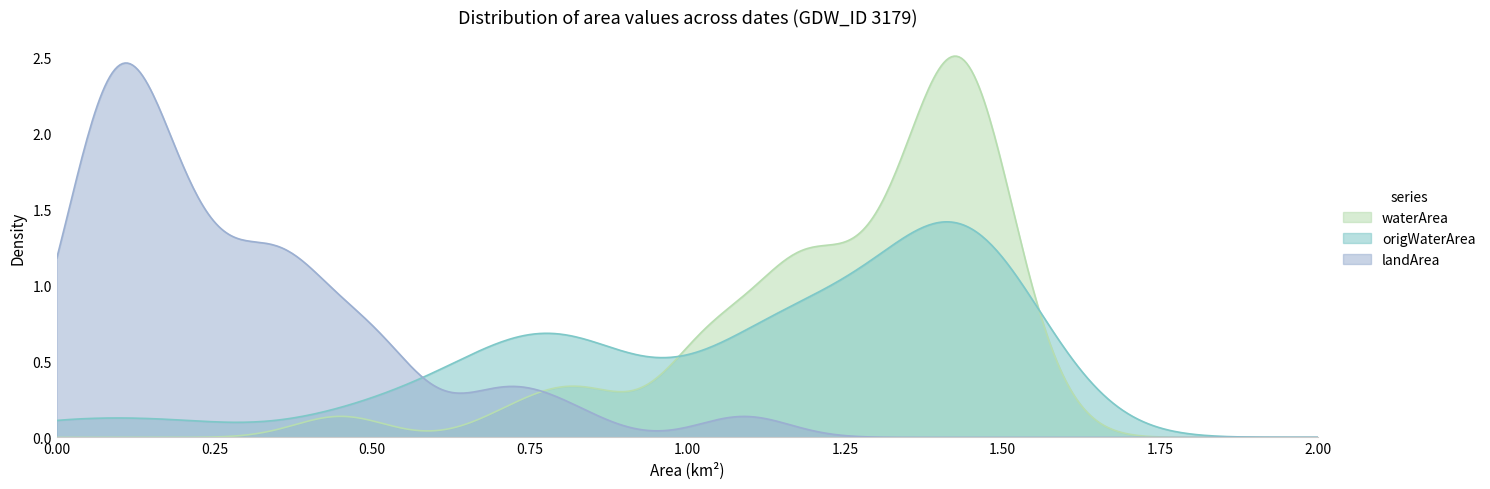

Which series has the largest range (max minus min)?

waterArea